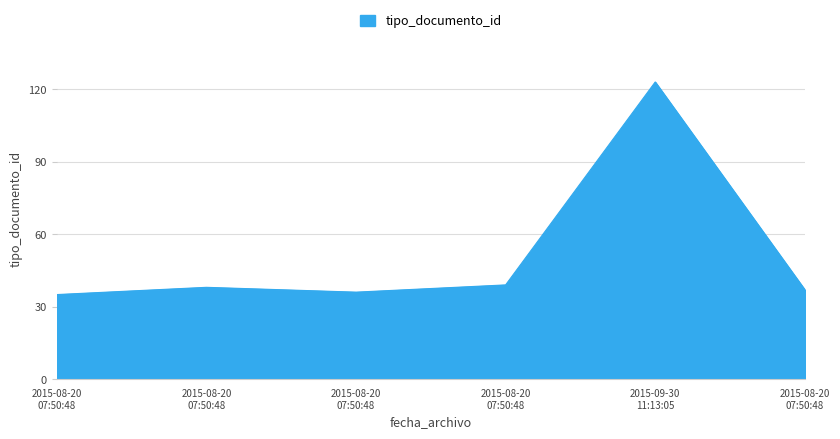

Which category has the lowest value across all series?

2015-08-20 07:50:48